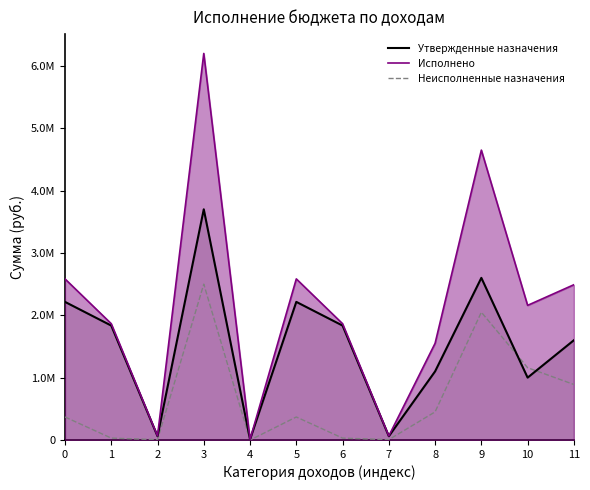

What is the value of the Утвержденные назначения point at the 12th from the left?

1600000.0